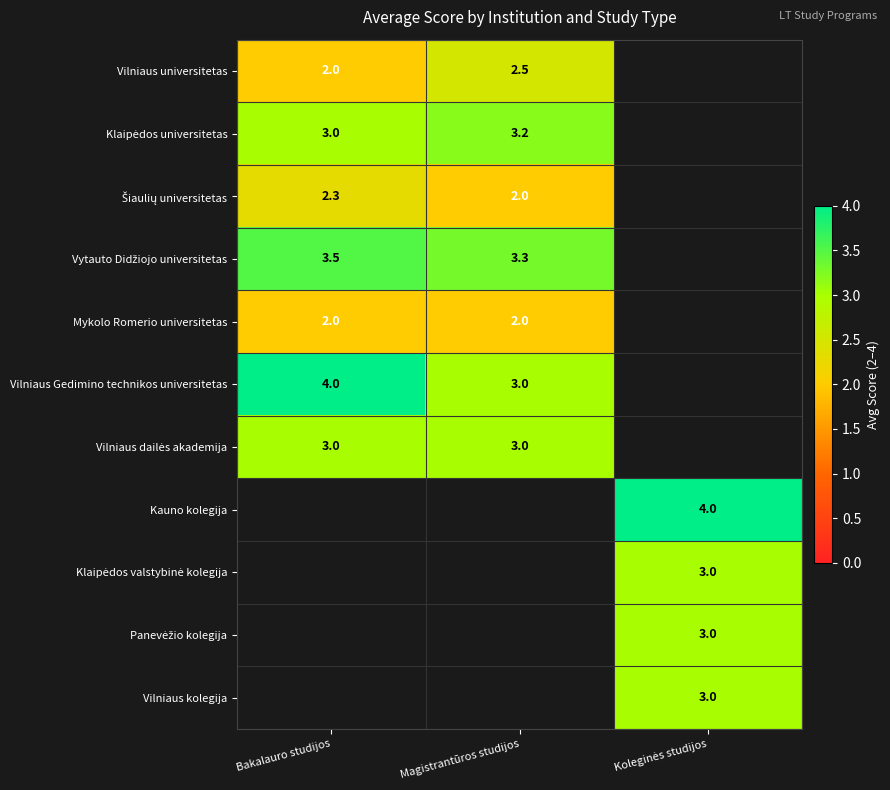

Is it true that Mykolo Romerio universitetas equals 1.4 at Magistrantūros studijos?

False